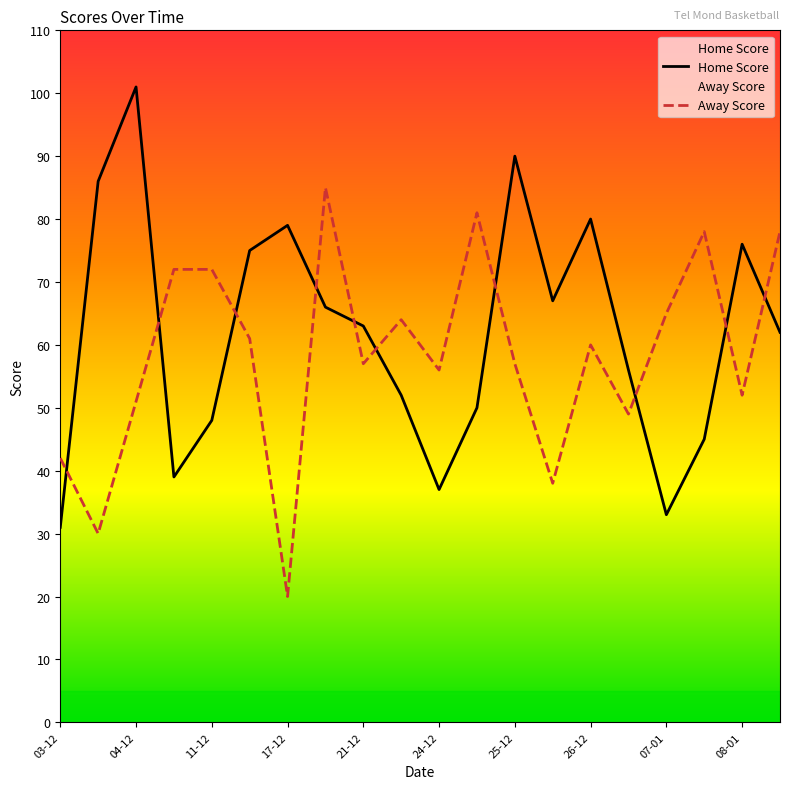

What is the difference between the highest and lowest values at 26-12?

20